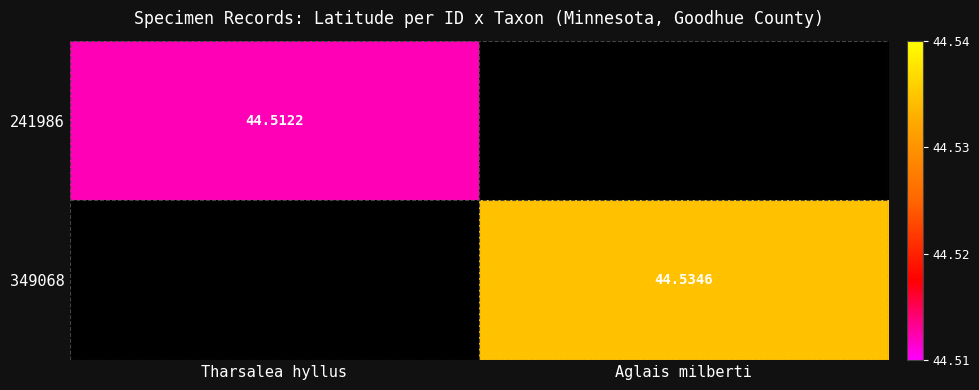

Is the value of 241986 at Tharsalea hyllus greater than the value of 349068 at Aglais milberti?

No